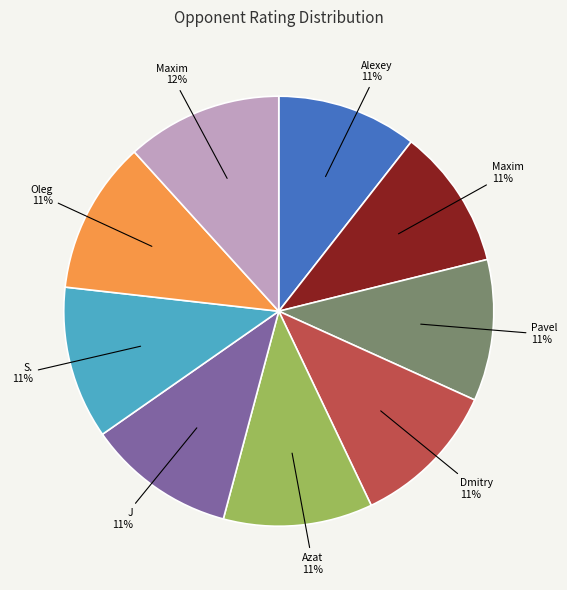

Is there a majority slice in this chart?

No